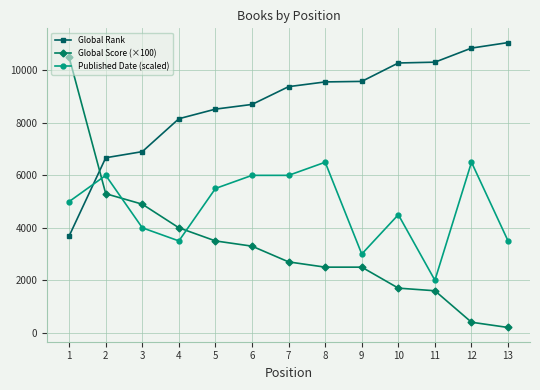

Is it true that Global Score (×100) equals 8366 at 3?

False